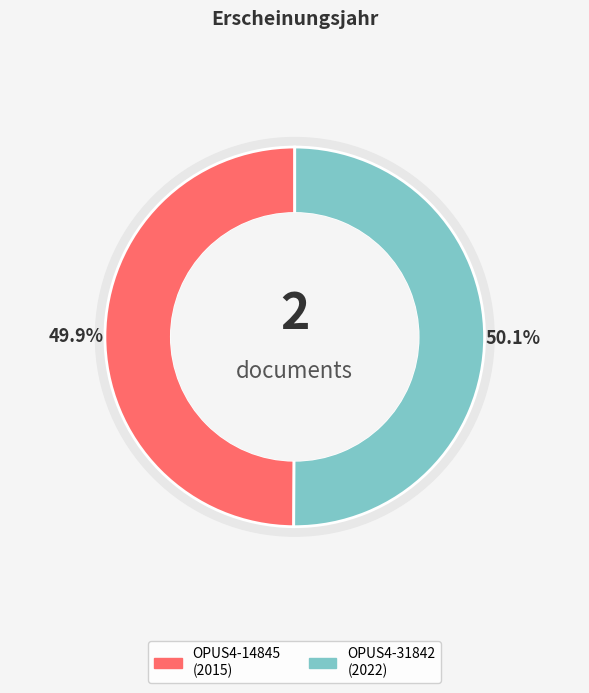

What percentage is the OPUS4-31842 slice, to the nearest percent?

50%